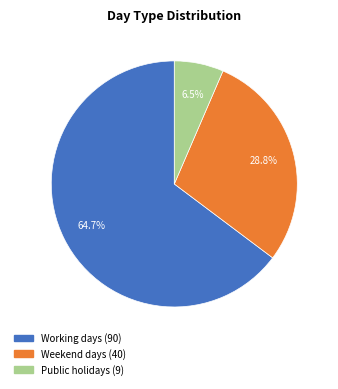

How much of the chart is everything except Weekend days?

71.2%